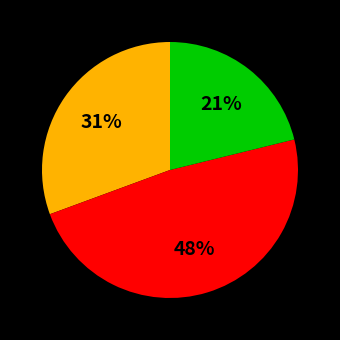

Does any single category account for the majority?

No